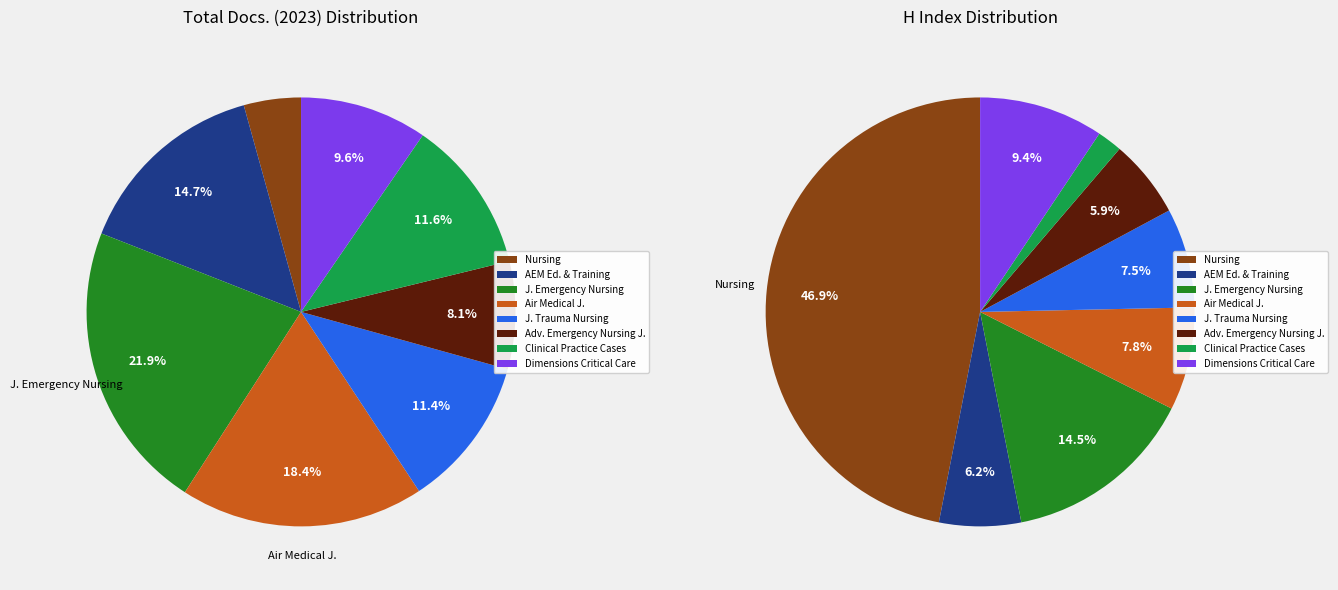

Combined, do Journal of Trauma Nursing and AEM Education and Training account for over 50%?

No